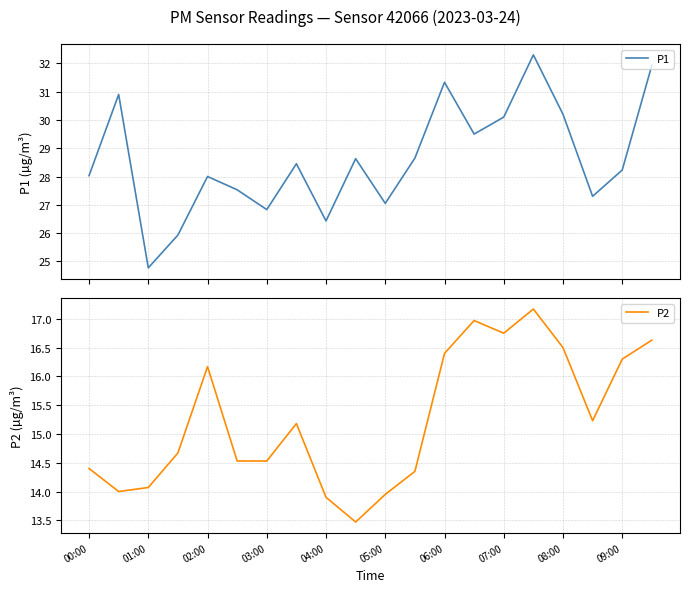

What is the value of the P2 point at the 14th from the left?

17.0